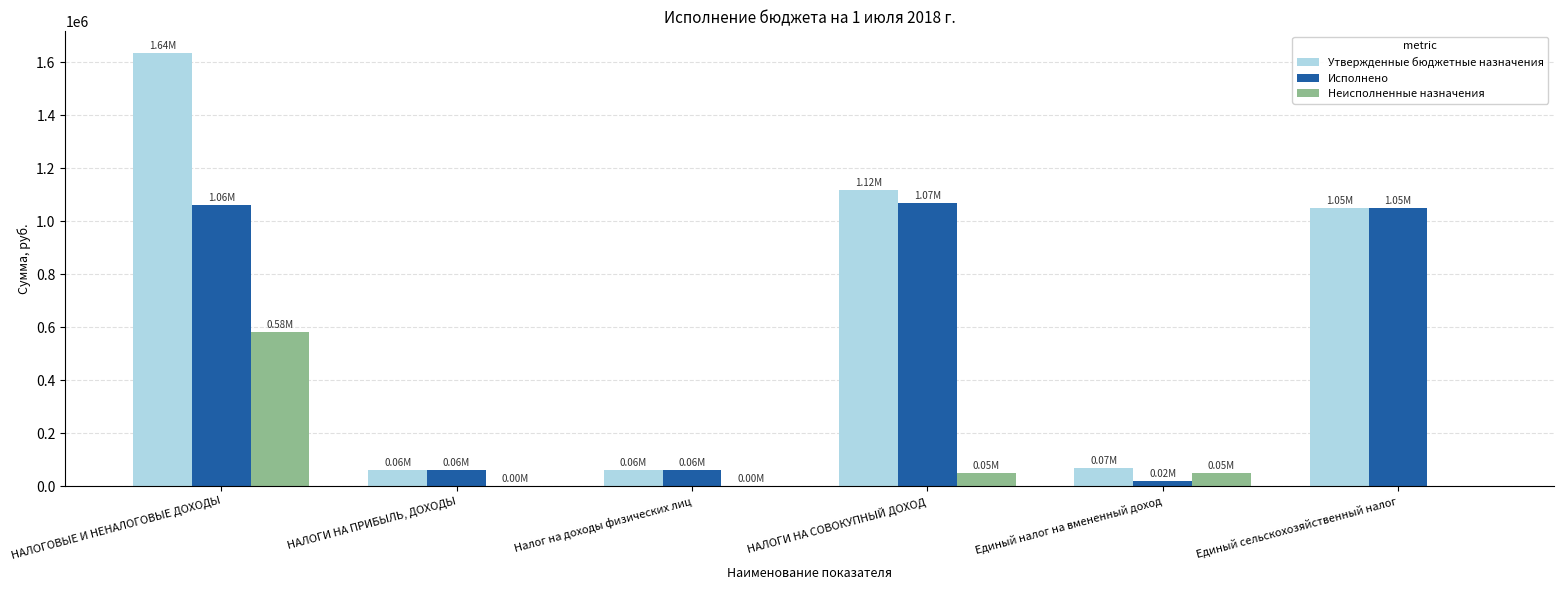

What is the sum of all Исполнено values?

3323330.2